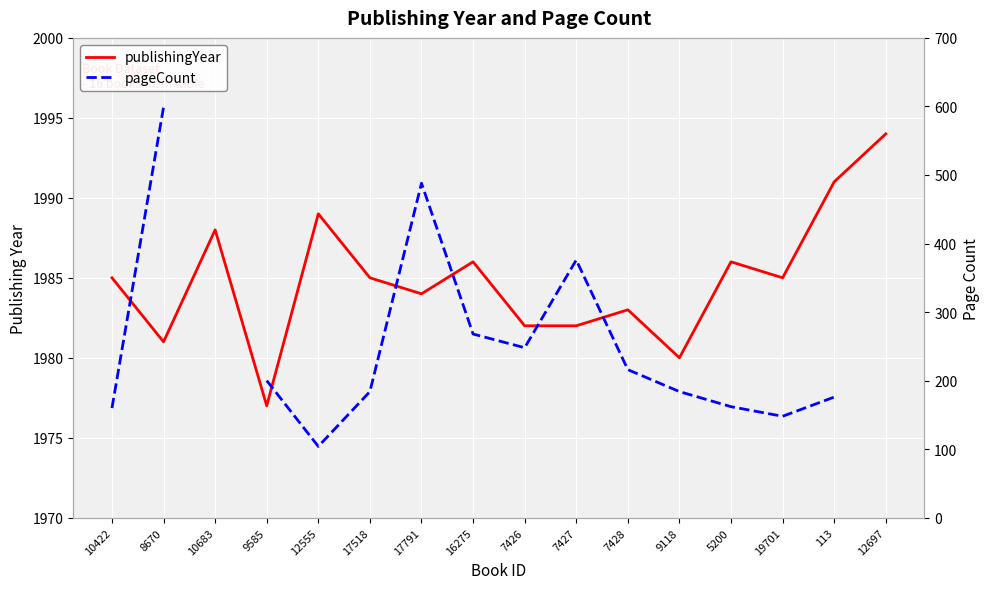

At which category does pageCount reach its first local peak?

17791